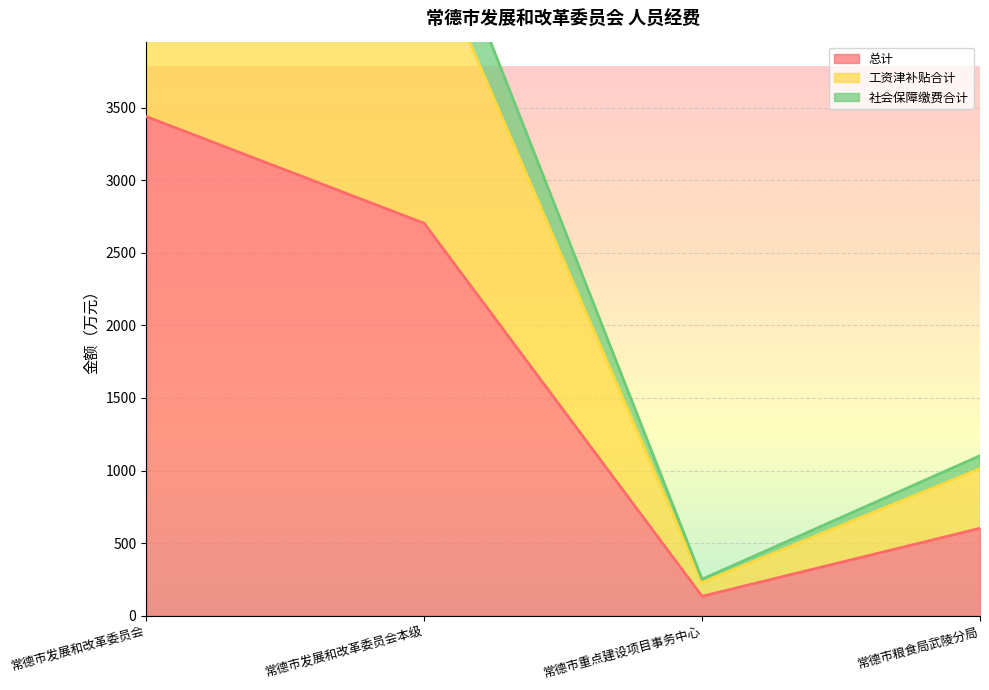

List the series in order of their peak value, highest first.

工资津补贴合计, 社会保障缴费合计, 总计